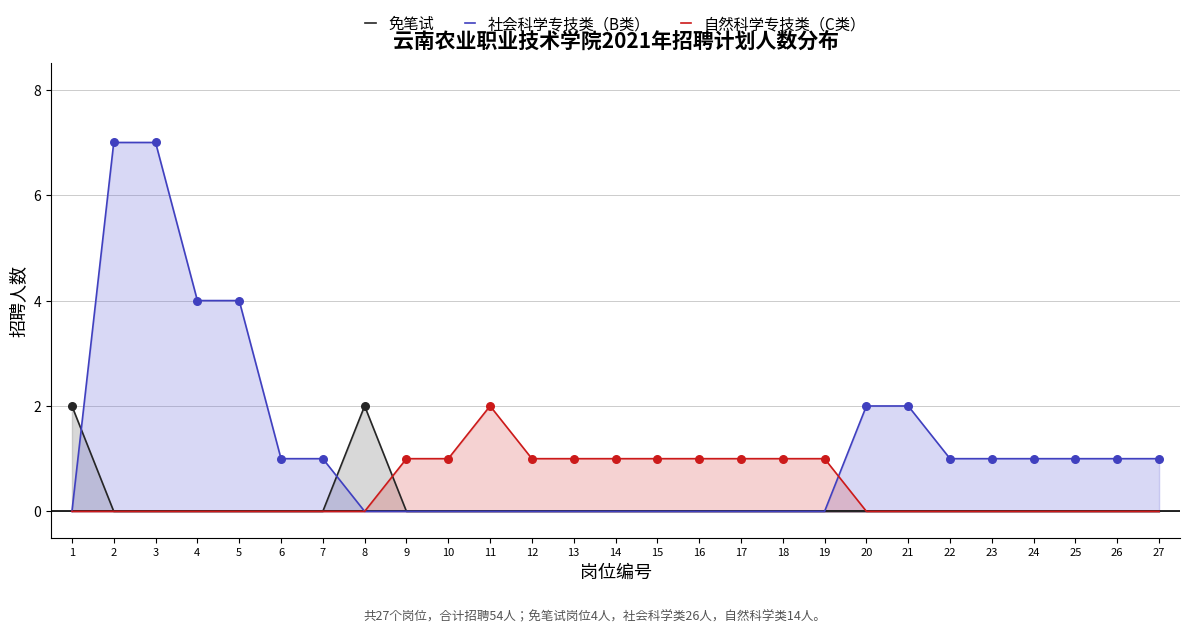

Is the value of 社会科学专技类（B类） at 25 greater than the value of 免笔试 at 18?

Yes